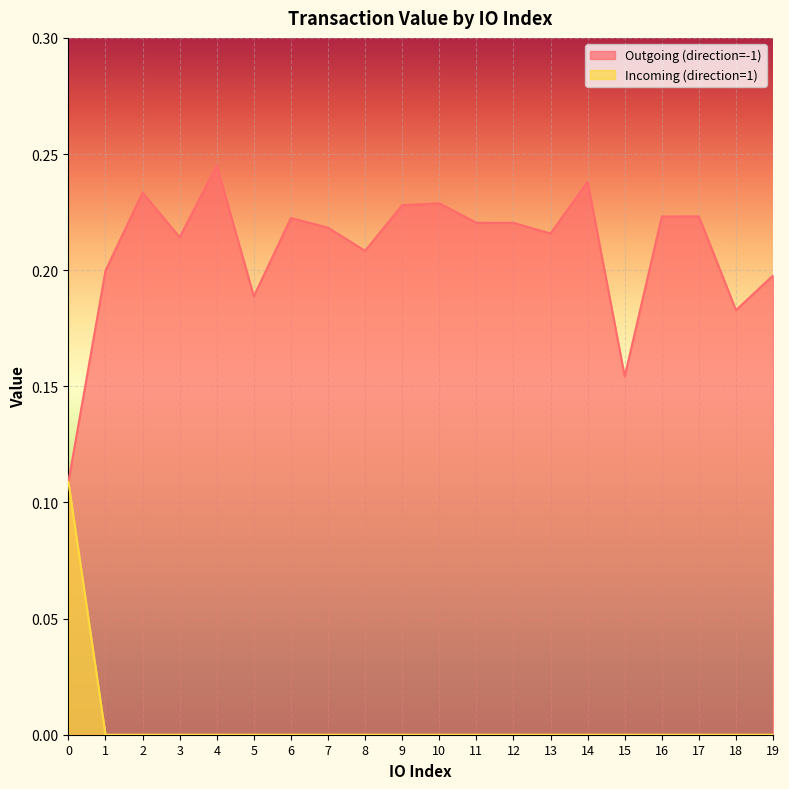

What is the greatest value displayed?

0.2